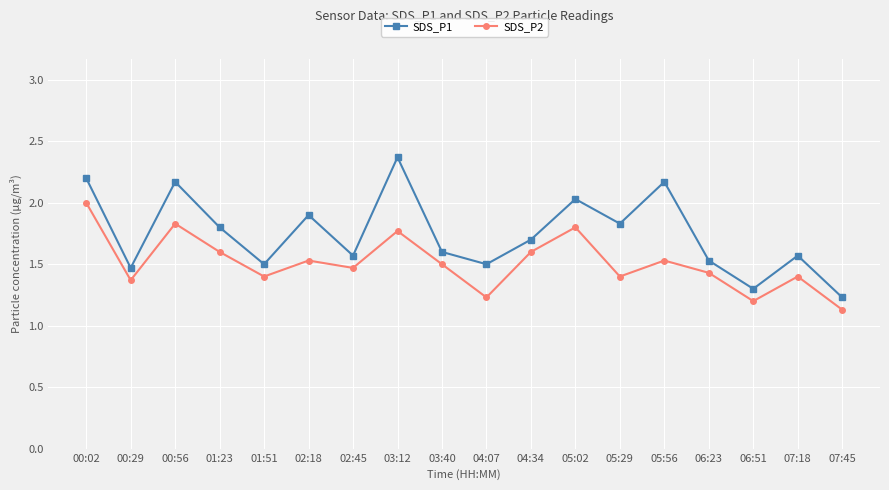

What is the label of the 3rd point from the right?

06:51